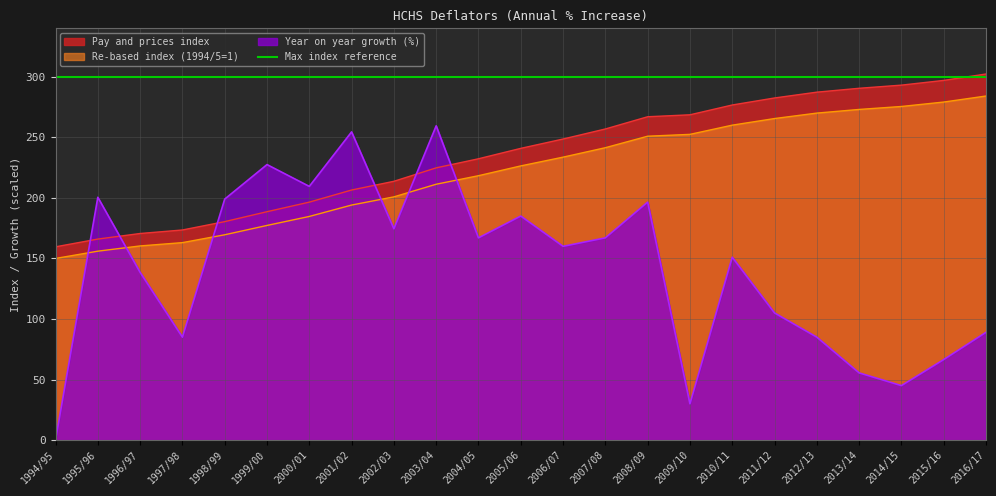

At 2007/08, list the series in order from smallest to largest.

Year on year growth (%), Re-based index (1994/5=1), Pay and prices index